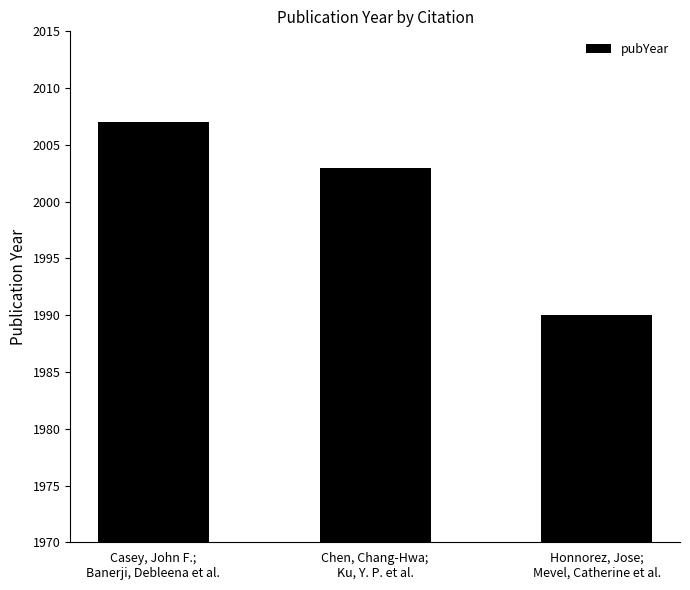

List the labels in order of value, largest first.

Casey, John F.;
Banerji, Debleena et al., Chen, Chang-Hwa;
Ku, Y. P. et al., Honnorez, Jose;
Mevel, Catherine et al.